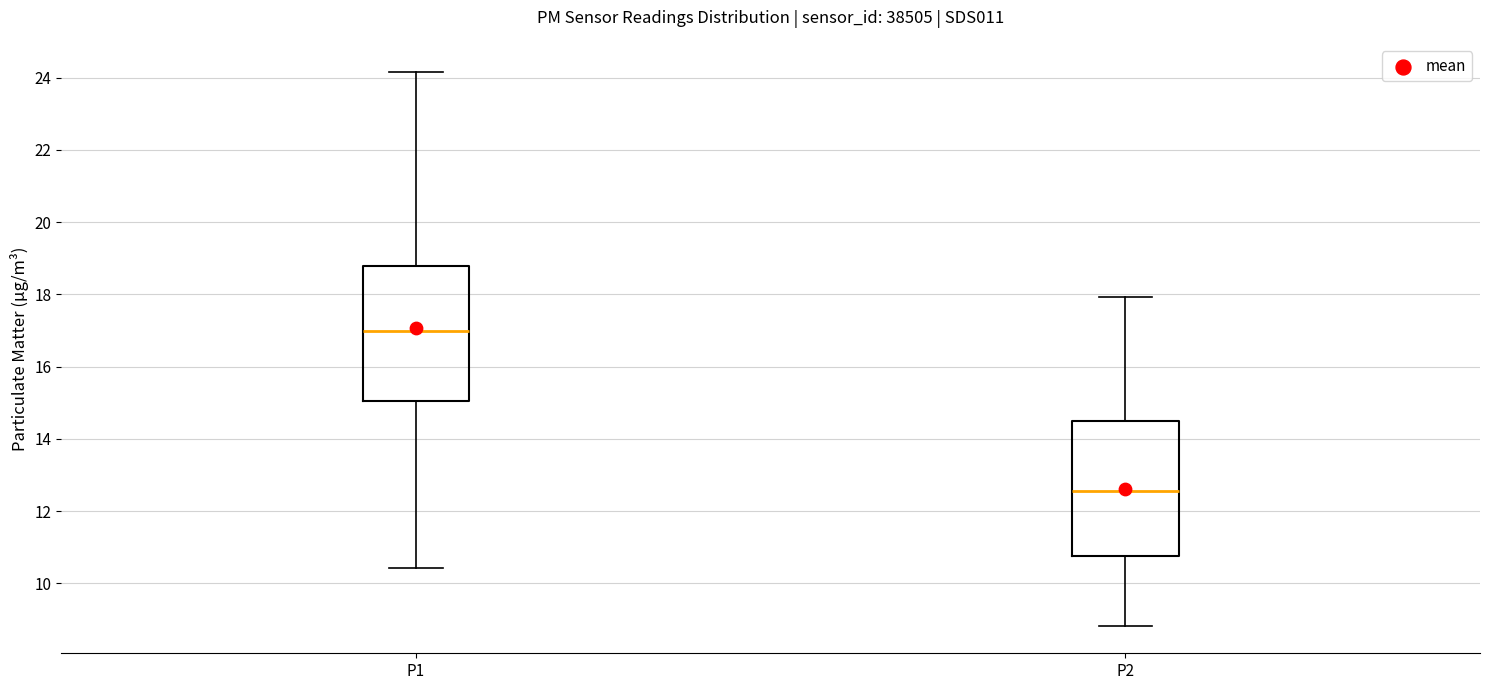

Reading left to right, transcribe this box plot: for each box, give where its median line is, the range the box spans, and where its two whiskers end, as read against the y-axis. The values are not printed on the chart, so give them approximately, as read against the axis.

P1: median 17.0, box 15.0 to 18.8, whiskers 10.4 to 24.2
P2: median 12.6, box 10.8 to 14.6, whiskers 8.8 to 18.0